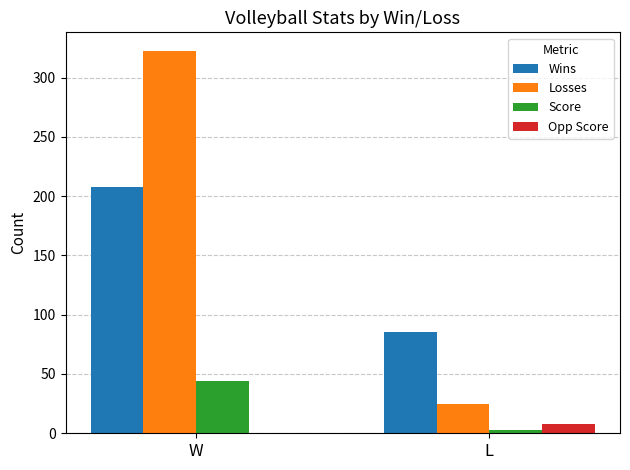

The value of Losses at W is 322. True or false?

True